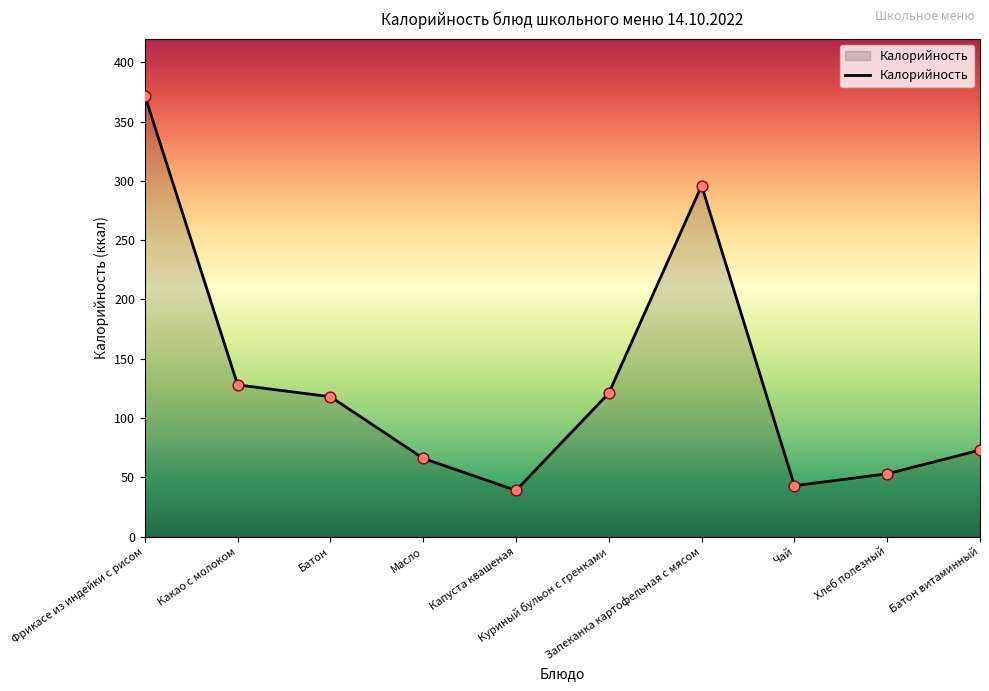

What is the change in value from Батон to Куриный бульон с гренками?

+3